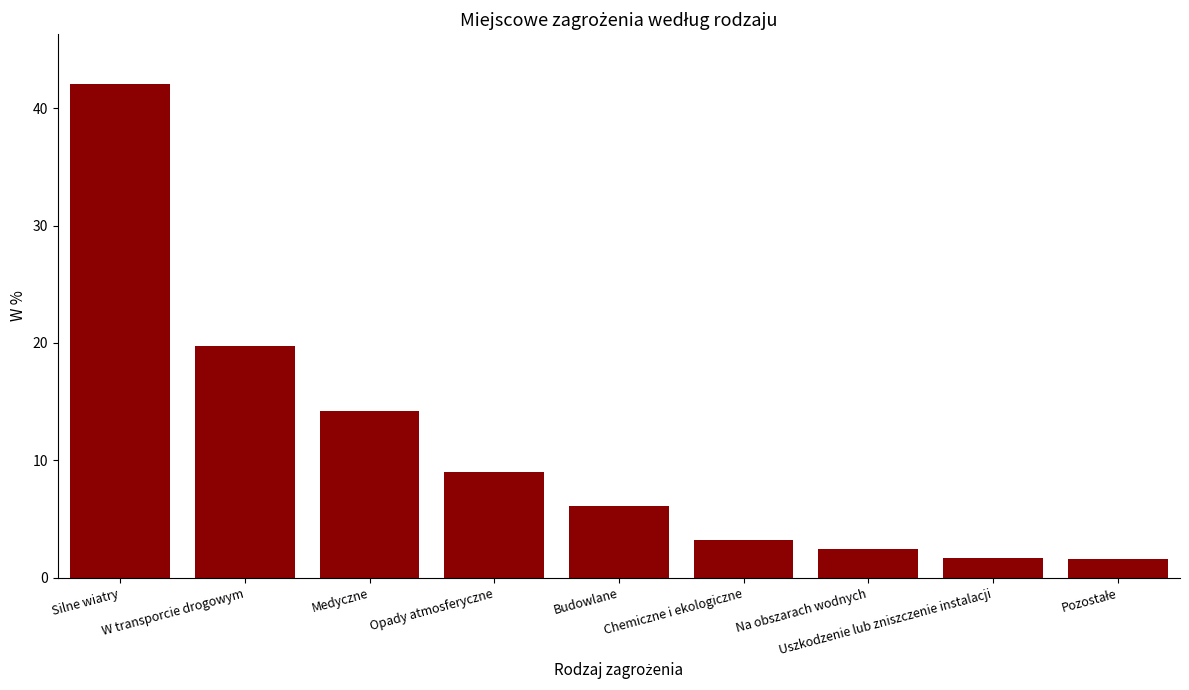

What is the ratio of the value at Chemiczne i ekologiczne to the value at Na obszarach wodnych?

1.3